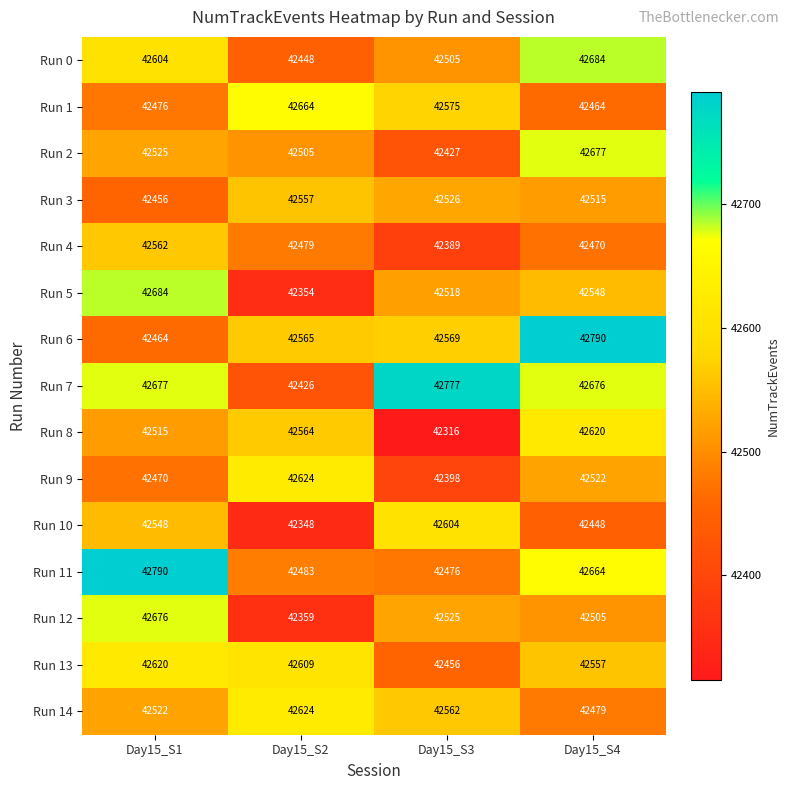

How many series are shown in this chart?

15